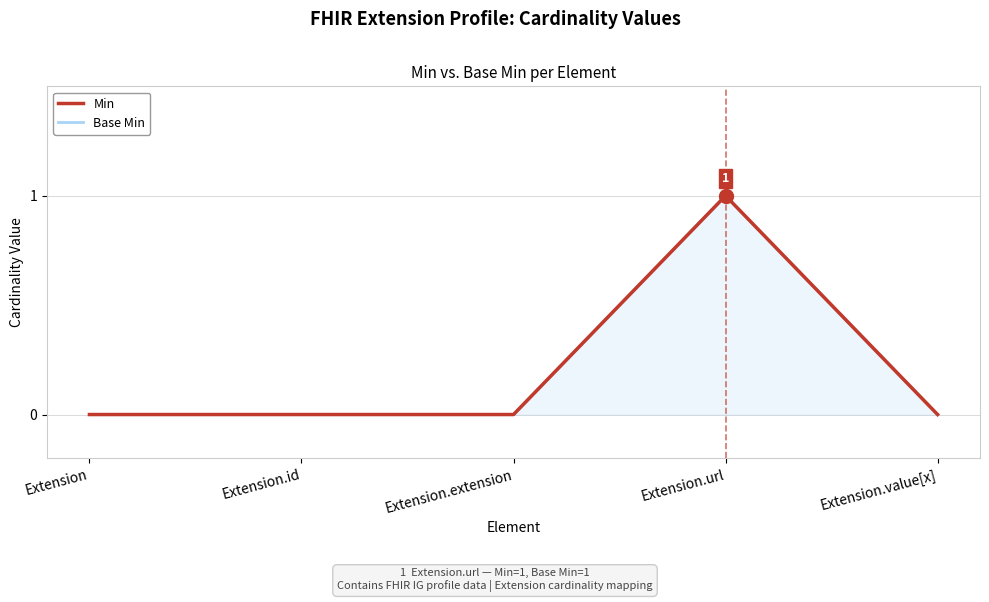

In Base Min, how many points are higher than both neighbors (excluding endpoints)?

1